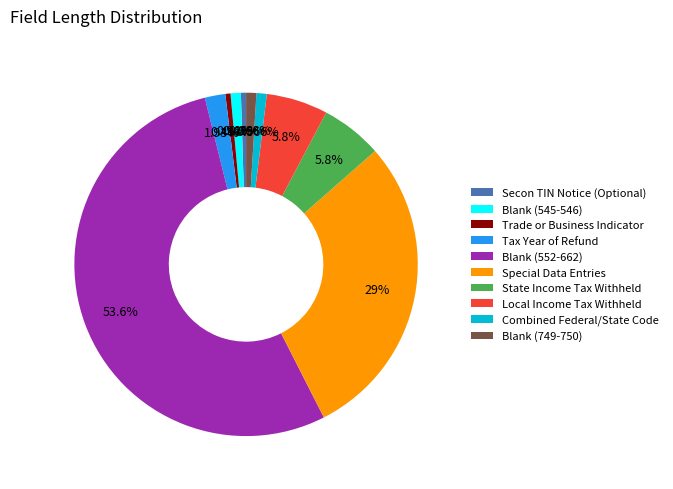

Is it true that Blank (545-546) is 11% of the pie?

False